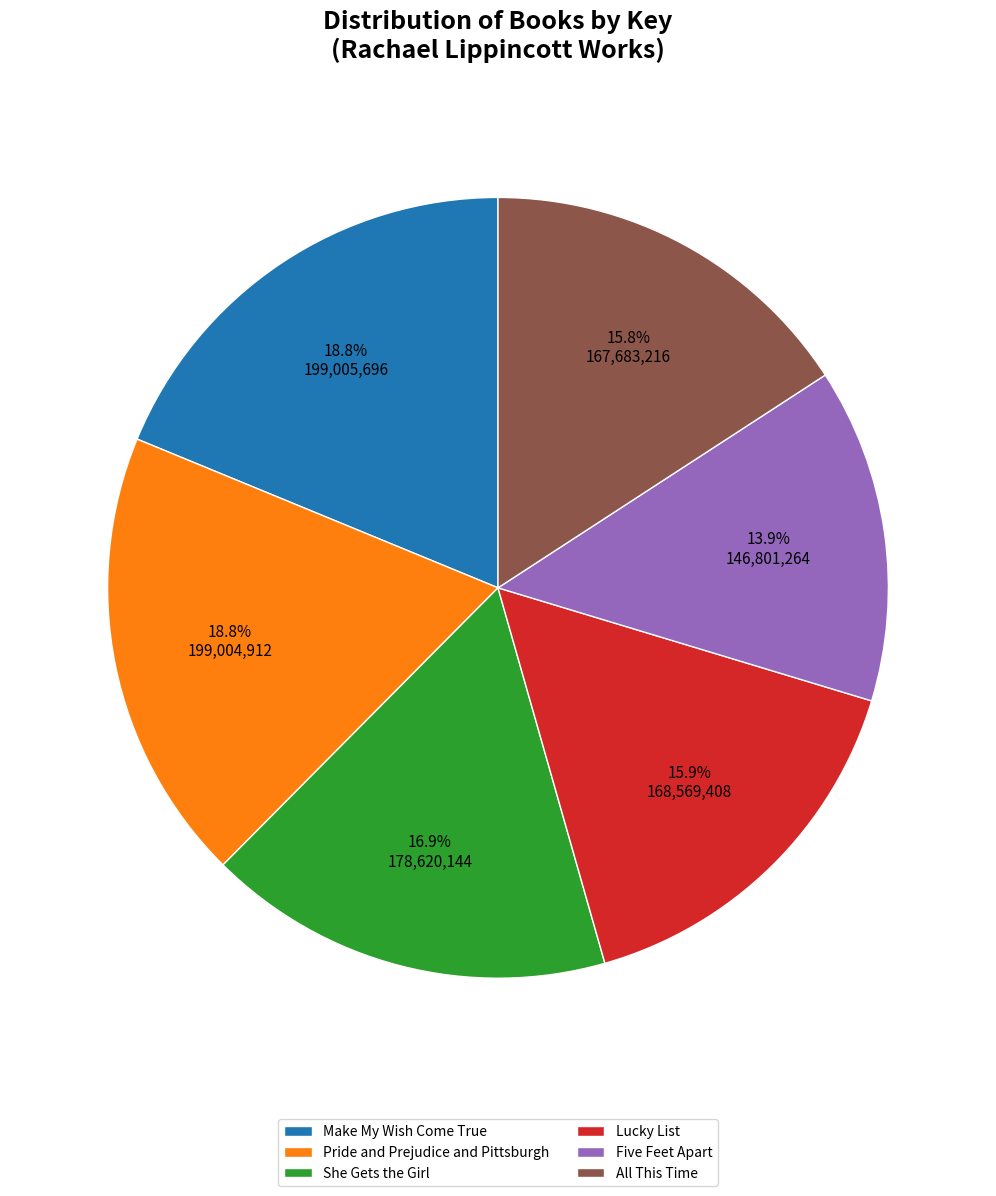

Count the number of slices in the pie.

6